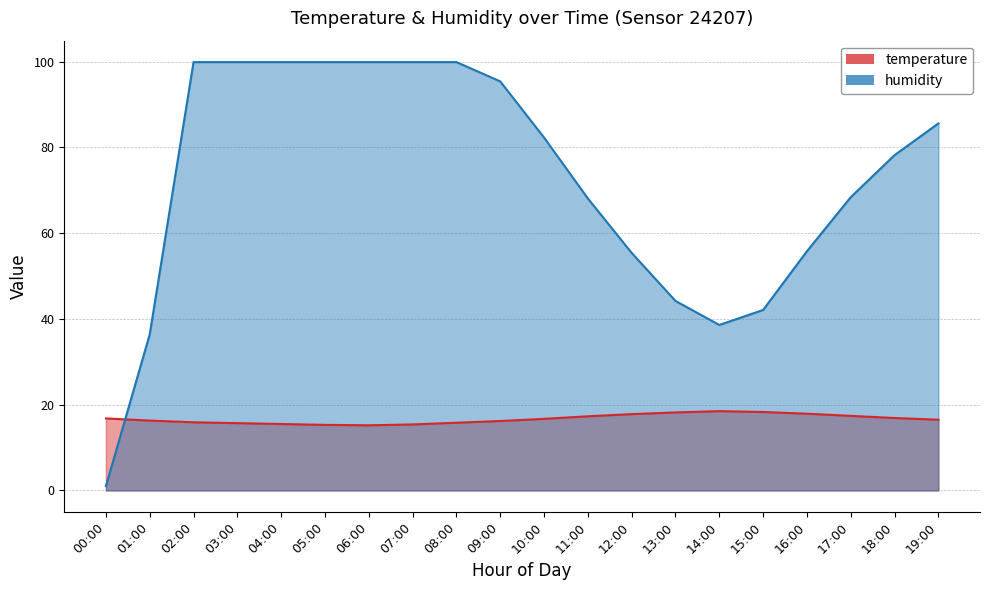

What is the label of the 15th point from the right?

05:00